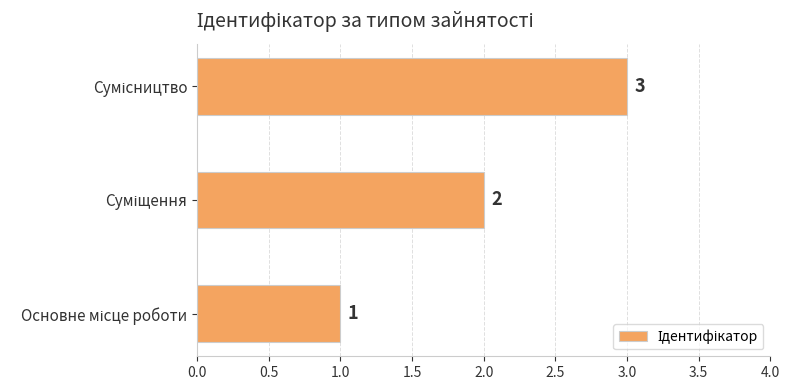

What is the sum of all values?

6